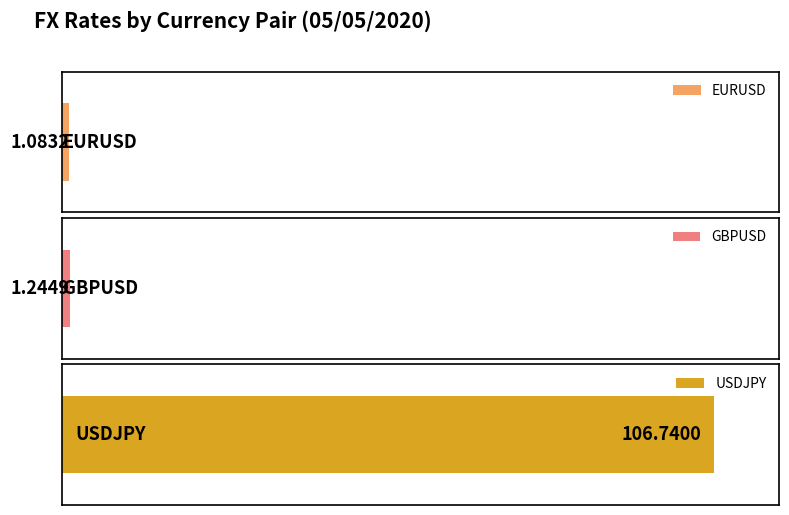

Are the bars horizontal?

Yes